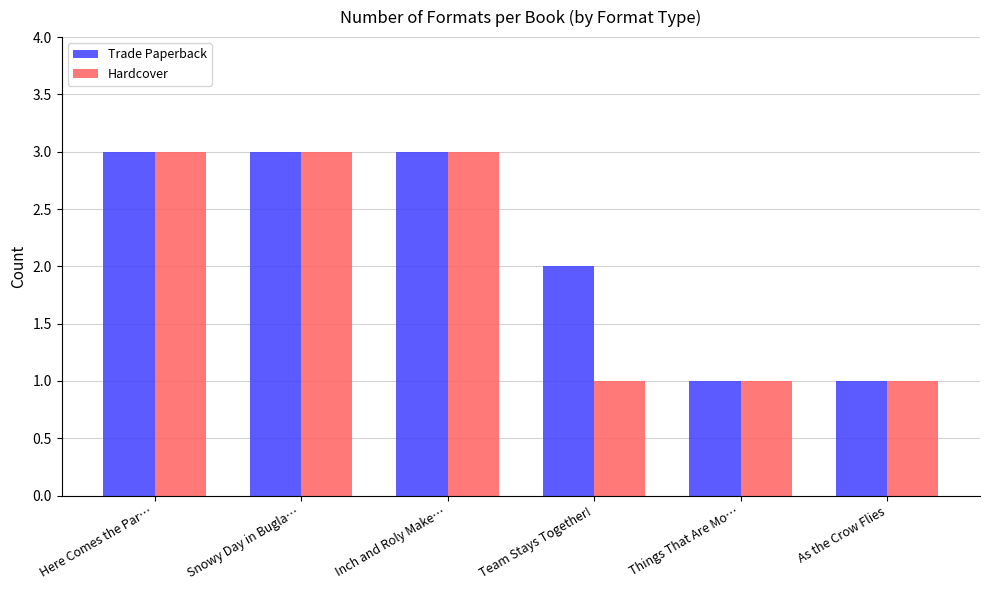

True or false: Hardcover has a value of 1 at Things That Are Mo….

True